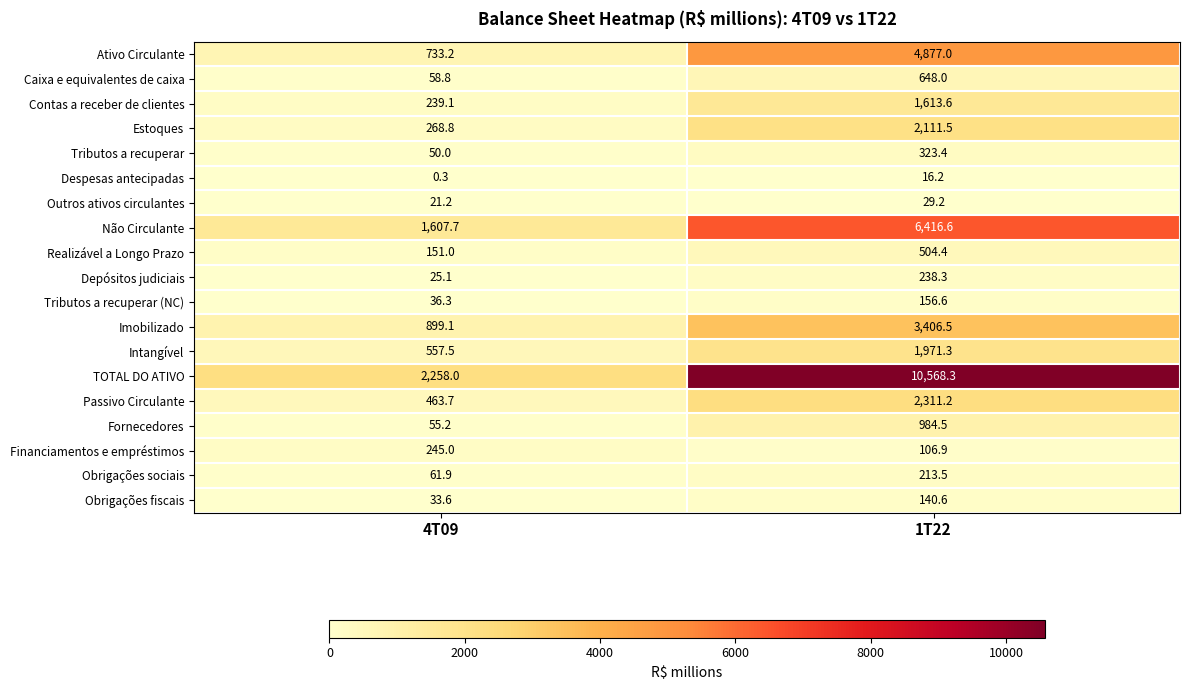

Which series has the largest total across all categories?

TOTAL DO ATIVO